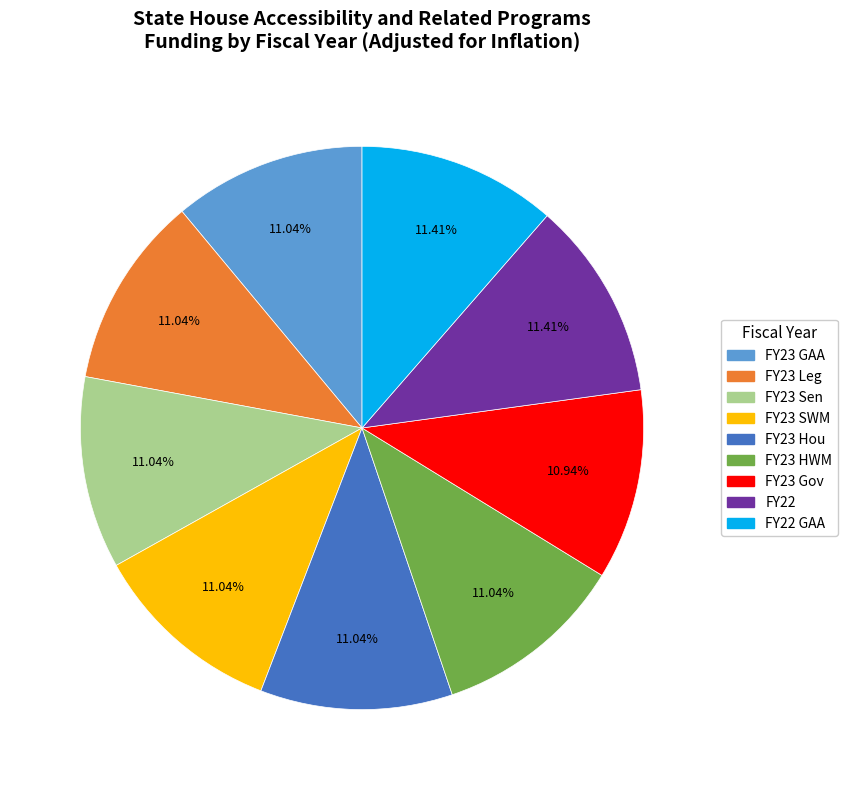

Is there any slice that represents more than half of the pie?

No